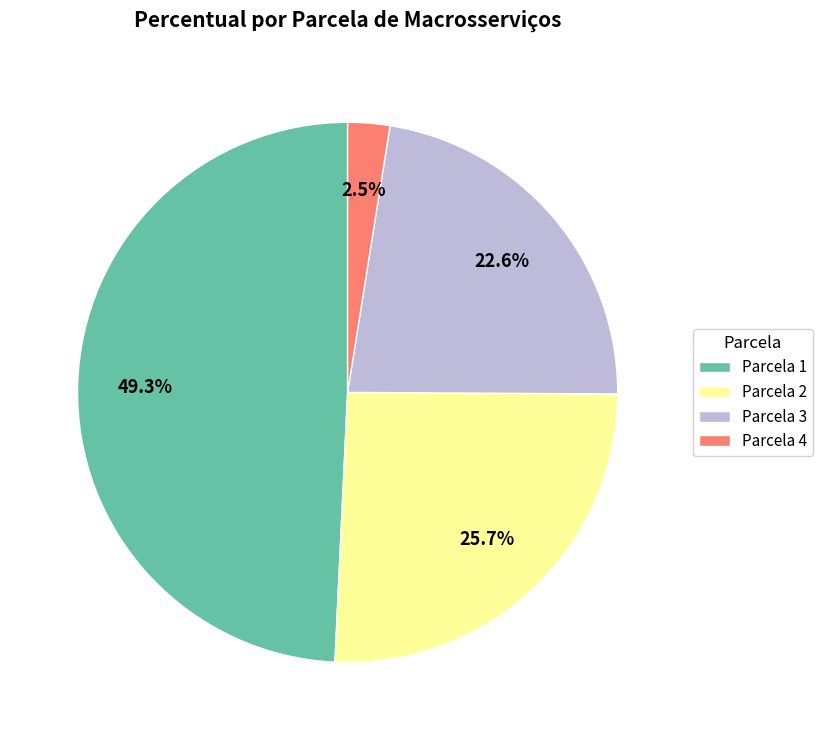

Does Parcela 1 account for over 50% of the chart?

No